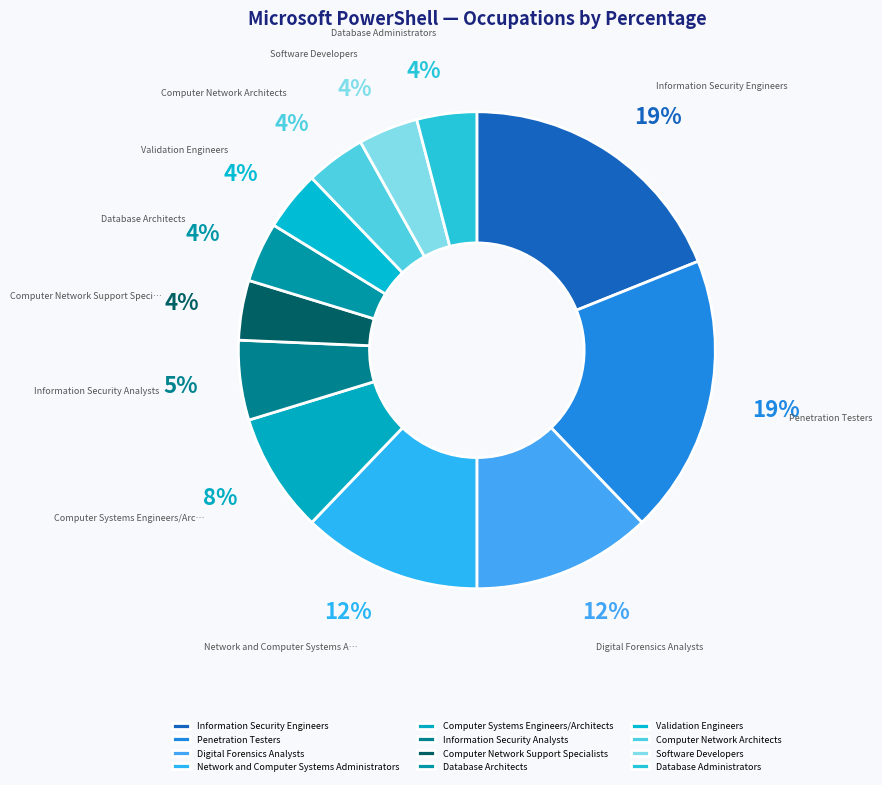

Approximately how many times larger is the value at Software Developers compared to Database Administrators?

1.0